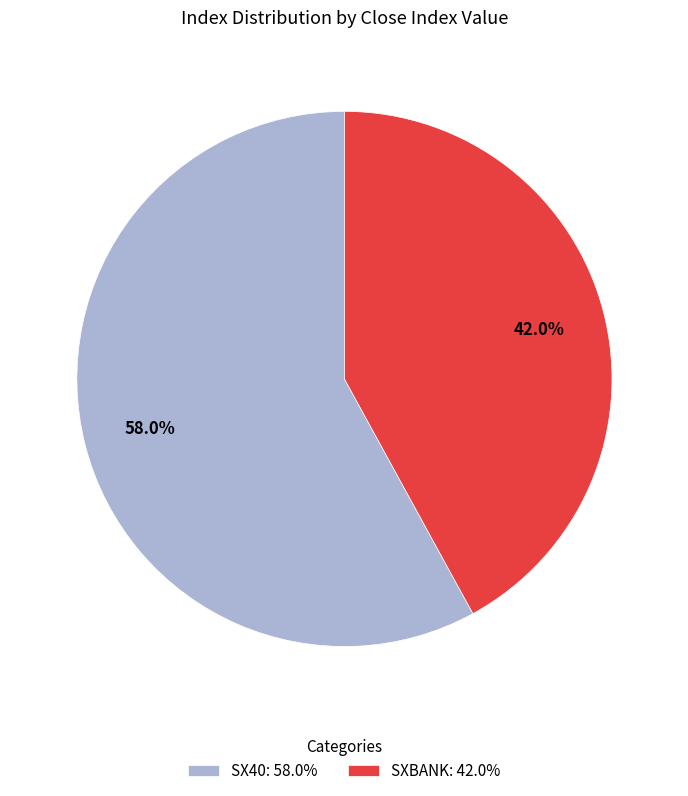

What is the ratio of the value at SX40: 58.0% to the value at SXBANK: 42.0%?

1.4